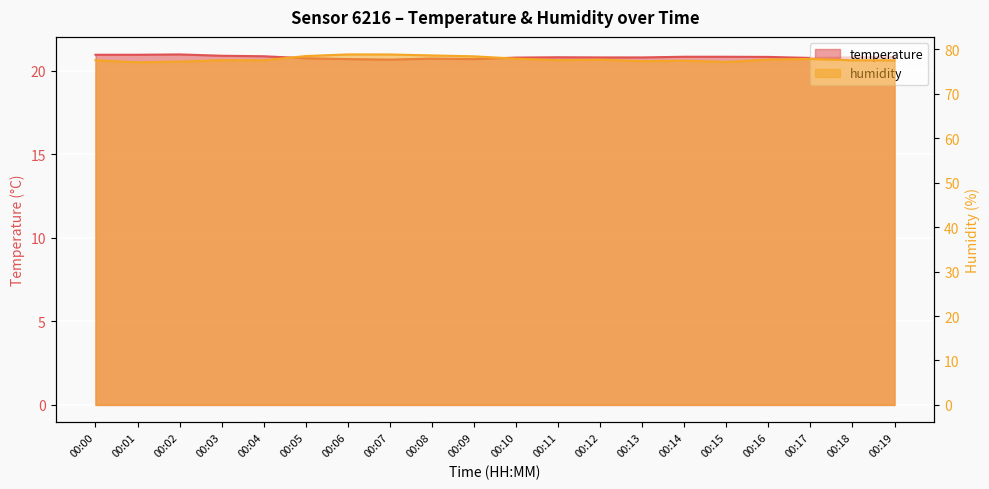

At 00:04, list the series in order from smallest to largest.

temperature, humidity